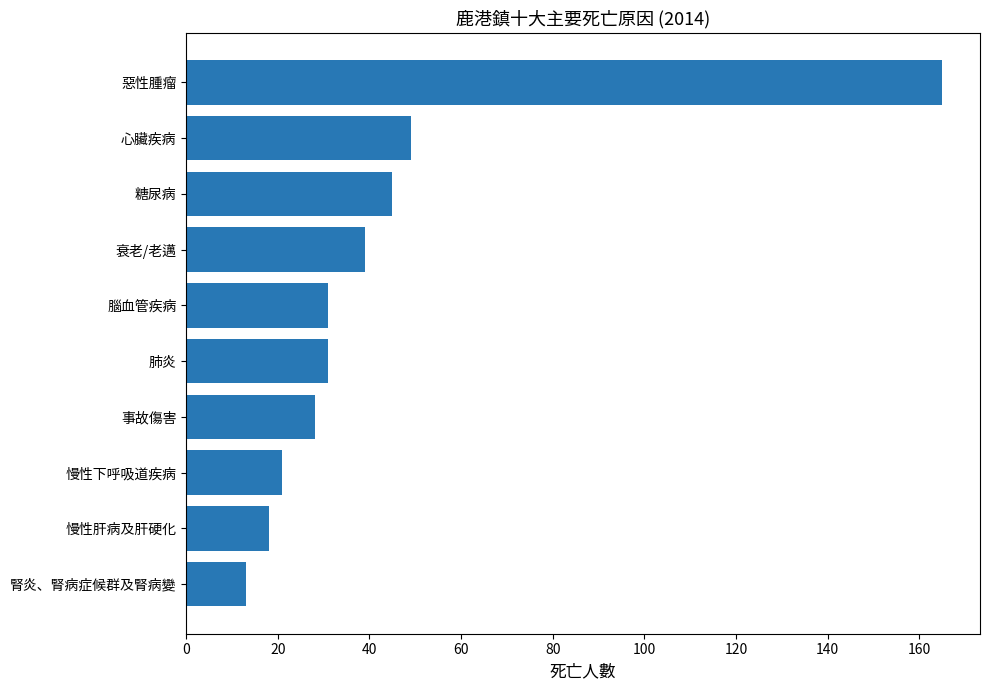

True or false: the data shows 7 at 腎炎、腎病症候群及腎病變.

False